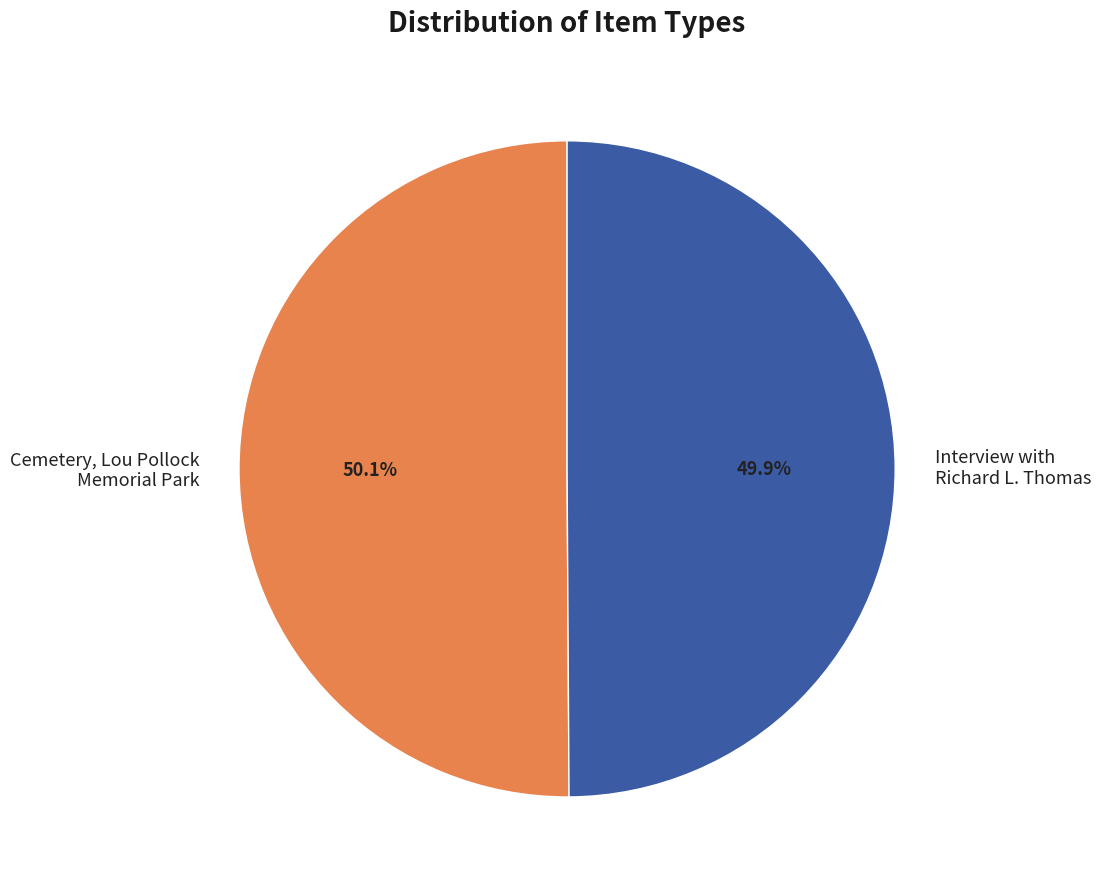

What percentage do Cemetery, Lou Pollock Memorial Park and Interview with Richard L. Thomas together represent?

100.0%